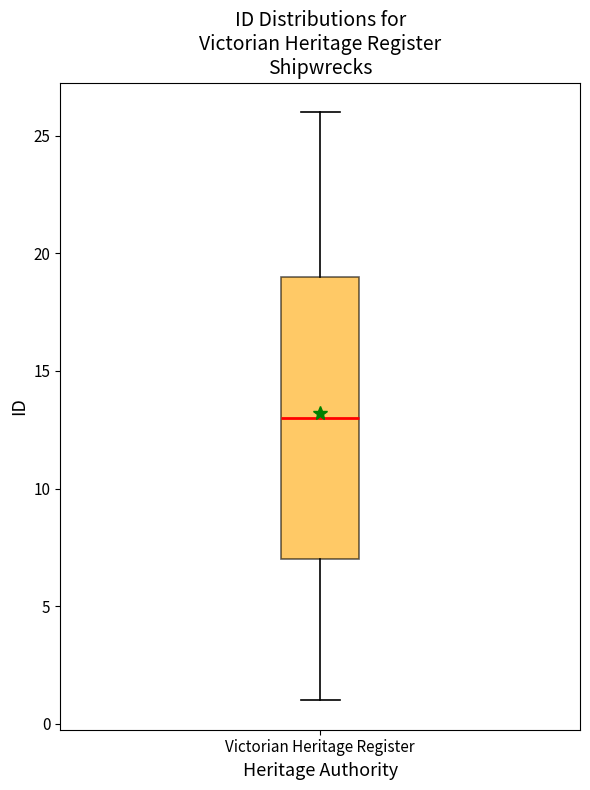

Transcribe this box plot: give where the median line is, the range the box spans, and where the two whiskers end, as read against the y-axis. The values are not printed on the chart, so give them approximately, as read against the axis.

median 13, box 7 to 19, whiskers 1 to 26